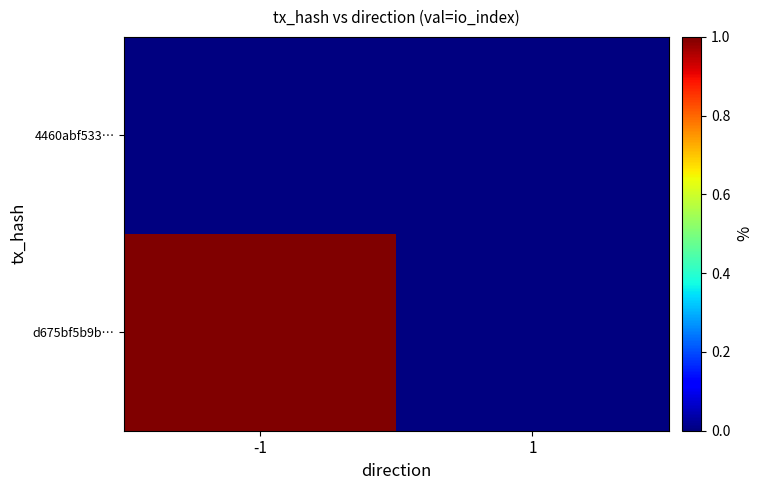

Rank the series at -1 from lowest to highest value.

4460abf533…, d675bf5b9b…